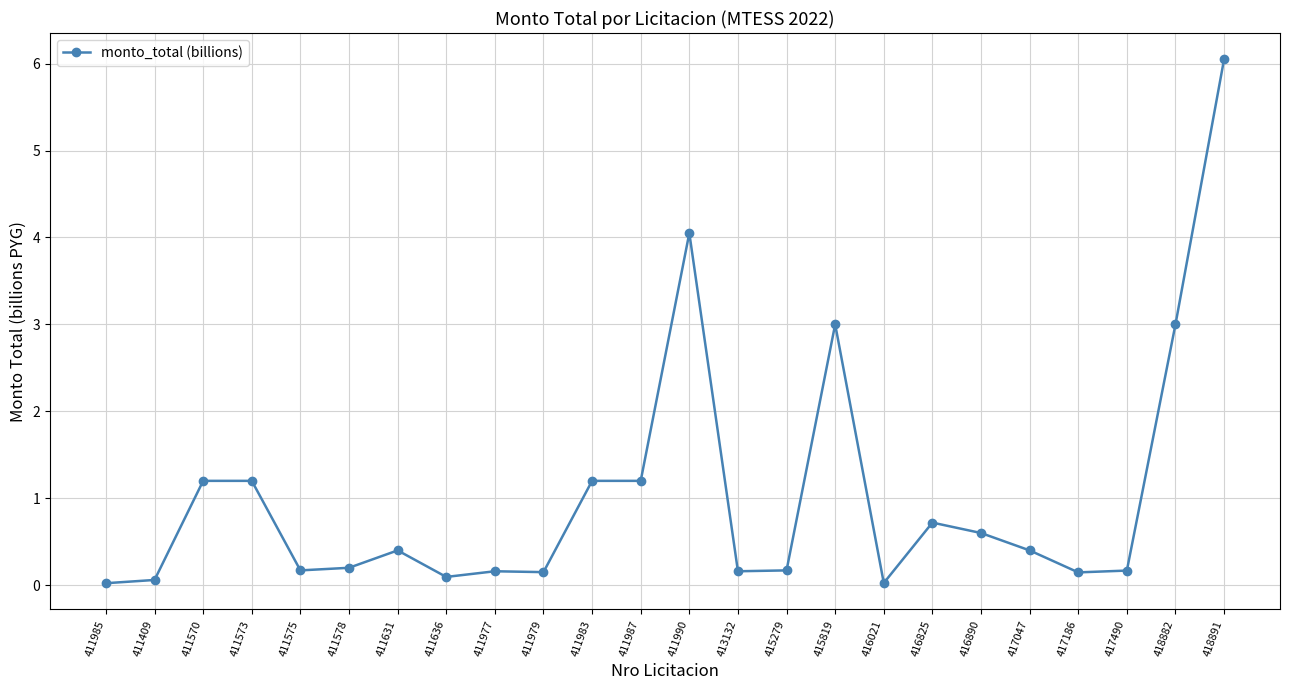

True or false: the data has more than 0 interior local peaks.

True